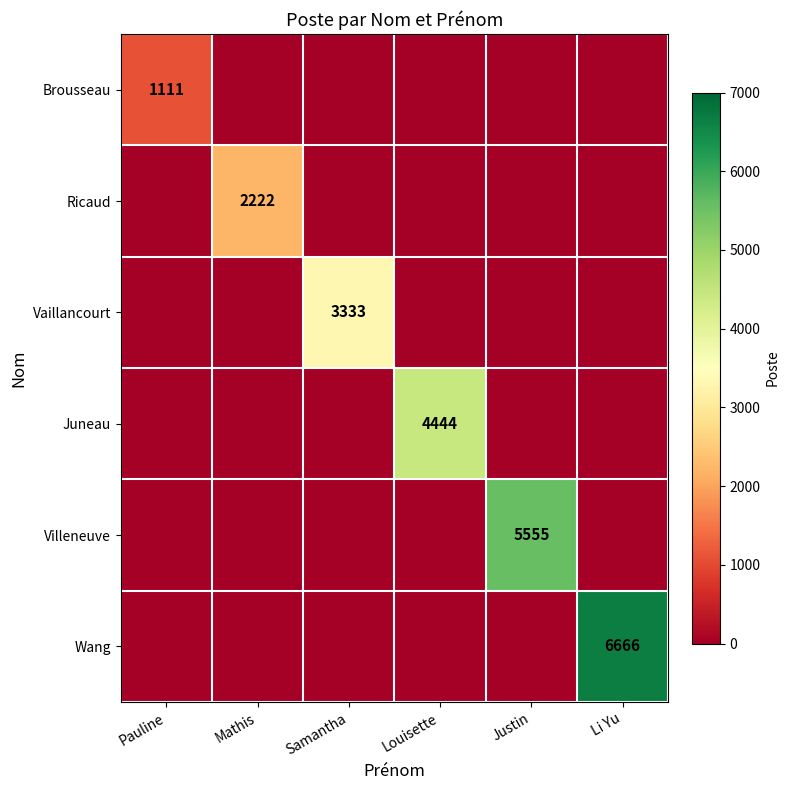

The Vaillancourt series shows 3333 at Samantha. True or false?

True